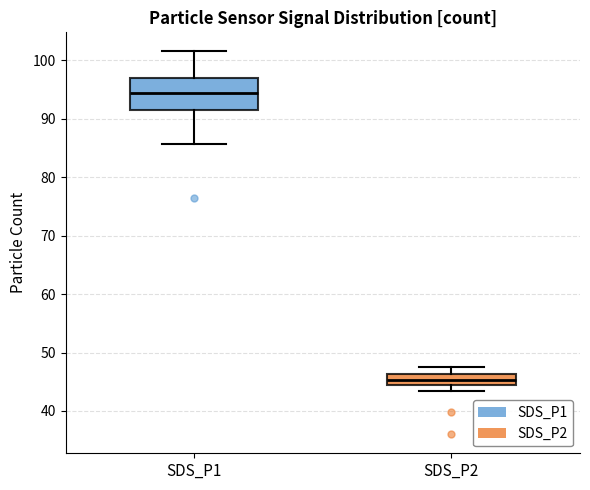

Reading left to right, transcribe this box plot: for each box, give where its median line is, the range the box spans, and where its two whiskers end, as read against the y-axis. The values are not printed on the chart, so give them approximately, as read against the axis.

SDS_P1: median 94, box 92 to 97, whiskers 86 to 102
SDS_P2: median 45, box 44 to 46, whiskers 43 to 48